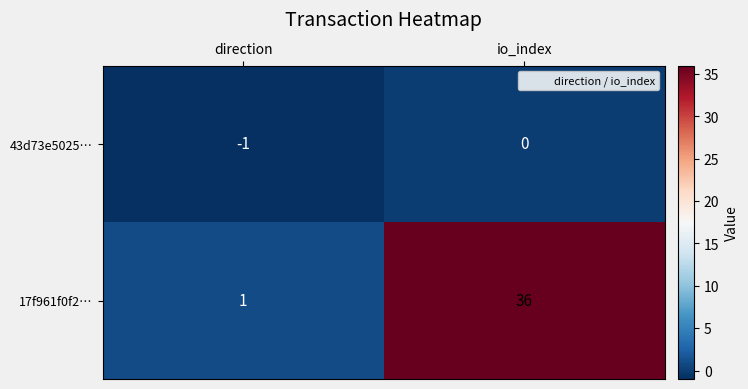

Is it true that 17f961f0f2… equals 1 at direction?

True